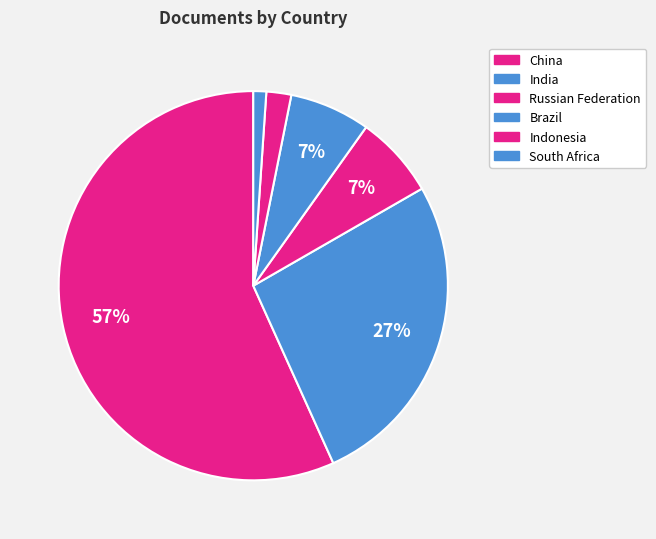

Is it true that Russian Federation is 18% of the pie?

False